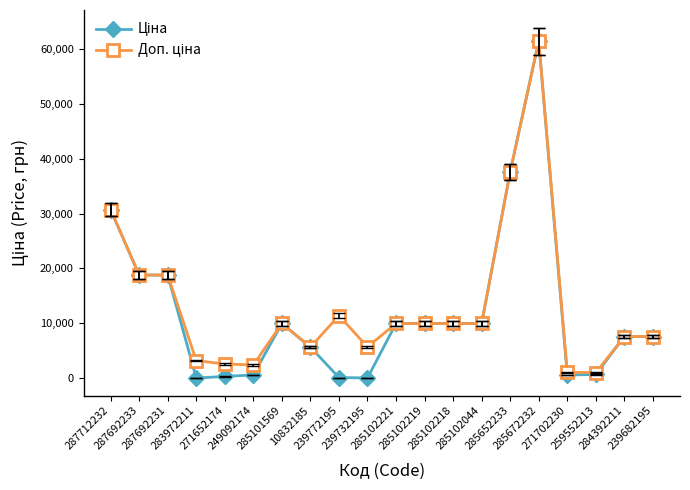

Count the number of data series in this chart.

2